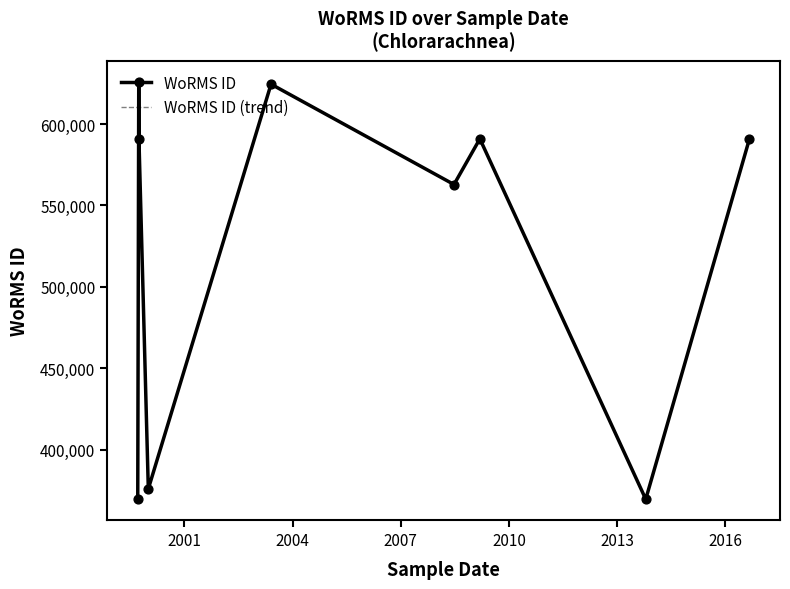

Which series has the largest total across all categories?

WoRMS ID